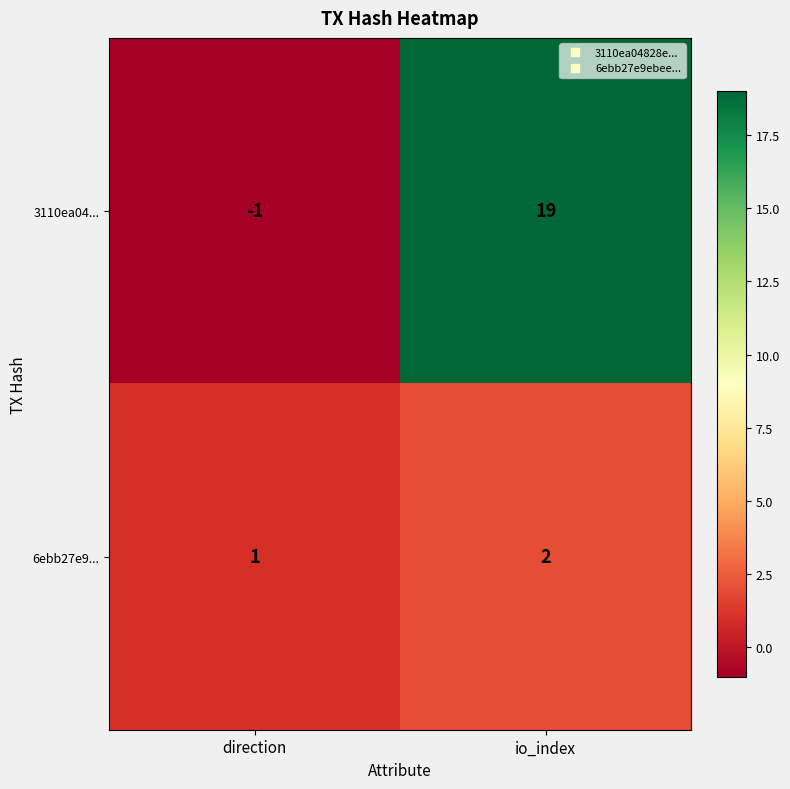

What is the average value of the 3110ea04... series?

9